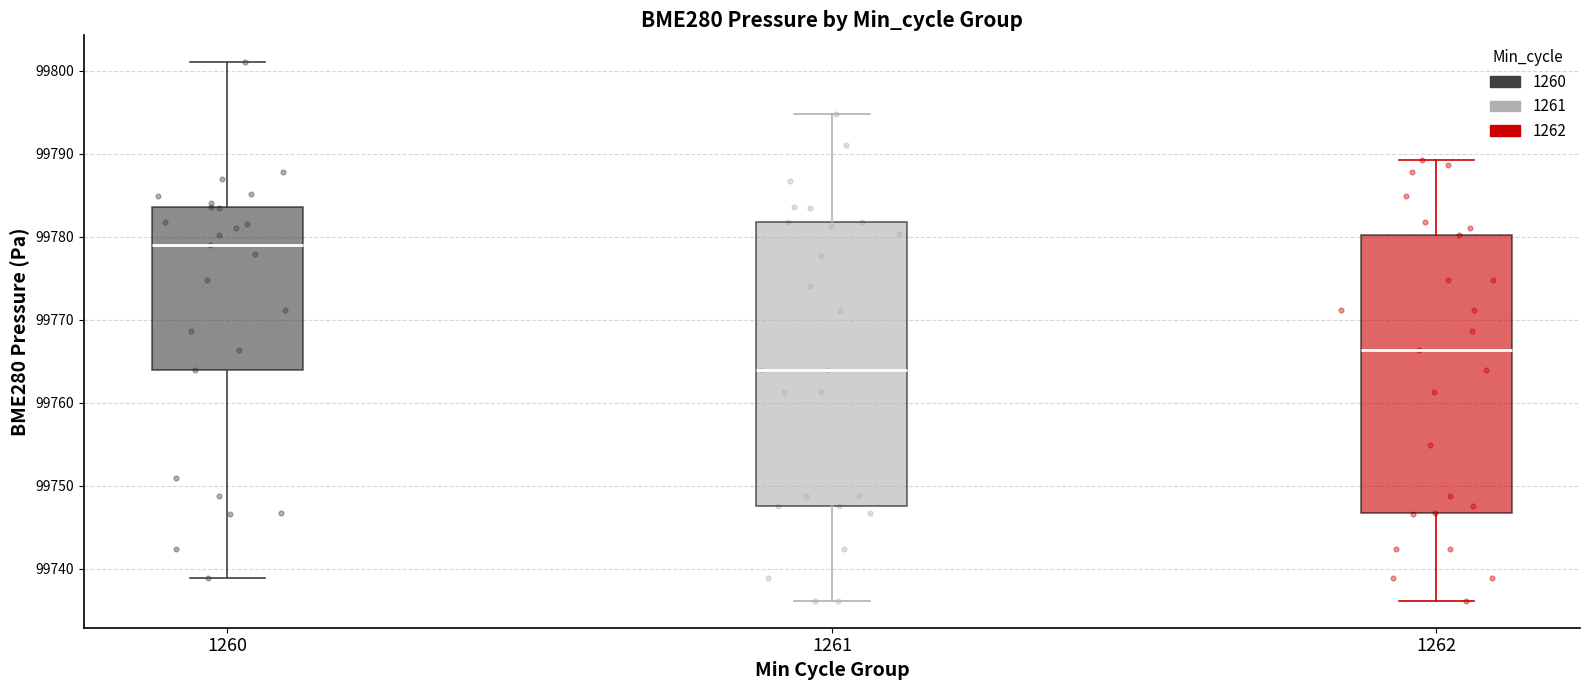

Which box has the highest median line?

1260